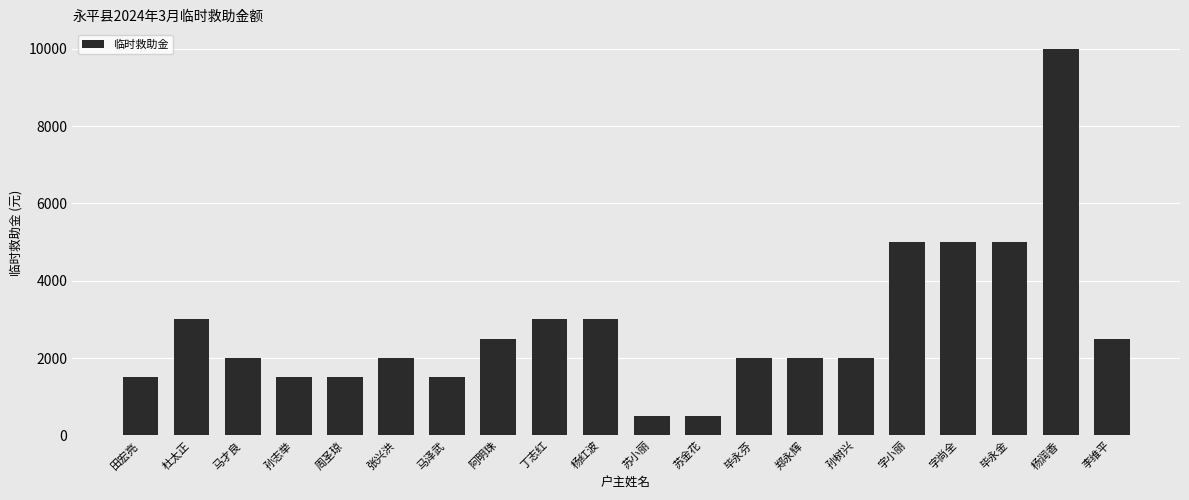

The value at 杜太正 is 1114. True or false?

False